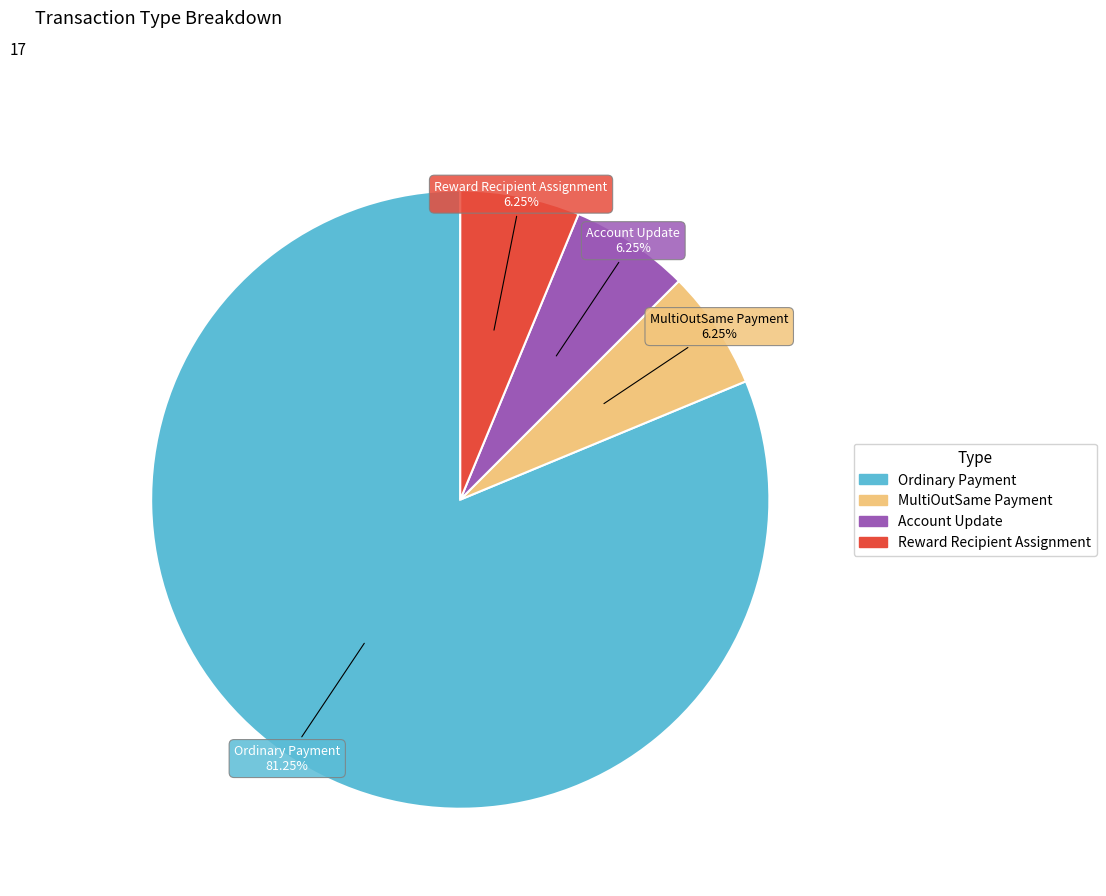

Approximately how many times larger is the value at MultiOutSame Payment compared to Reward Recipient Assignment?

1.0